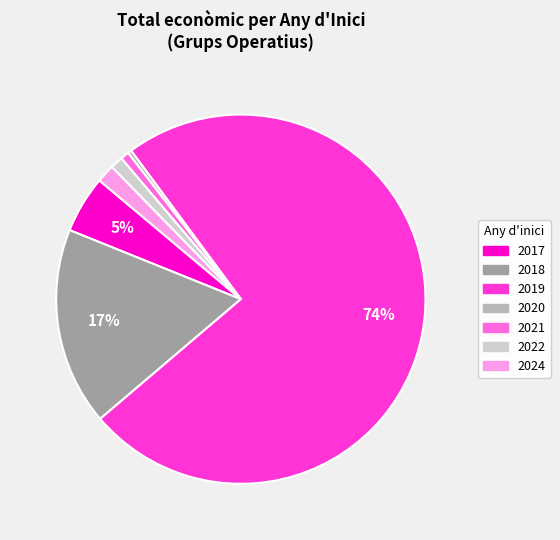

To the nearest percent, what is the difference between the largest and smallest slice percentages?

74%